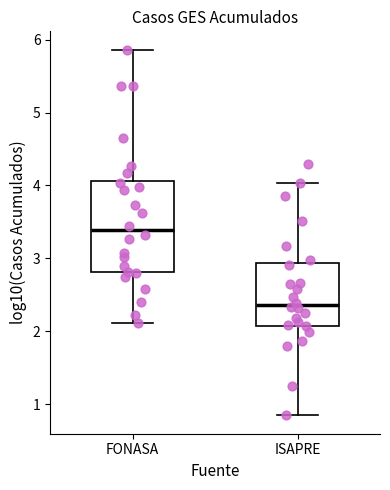

Reading left to right, transcribe this box plot: for each box, give where its median line is, the range the box spans, and where its two whiskers end, as read against the y-axis. The values are not printed on the chart, so give them approximately, as read against the axis.

FONASA: median 3.4, box 2.8 to 4.1, whiskers 2.1 to 5.9
ISAPRE: median 2.4, box 2.1 to 2.9, whiskers 0.8 to 4.0